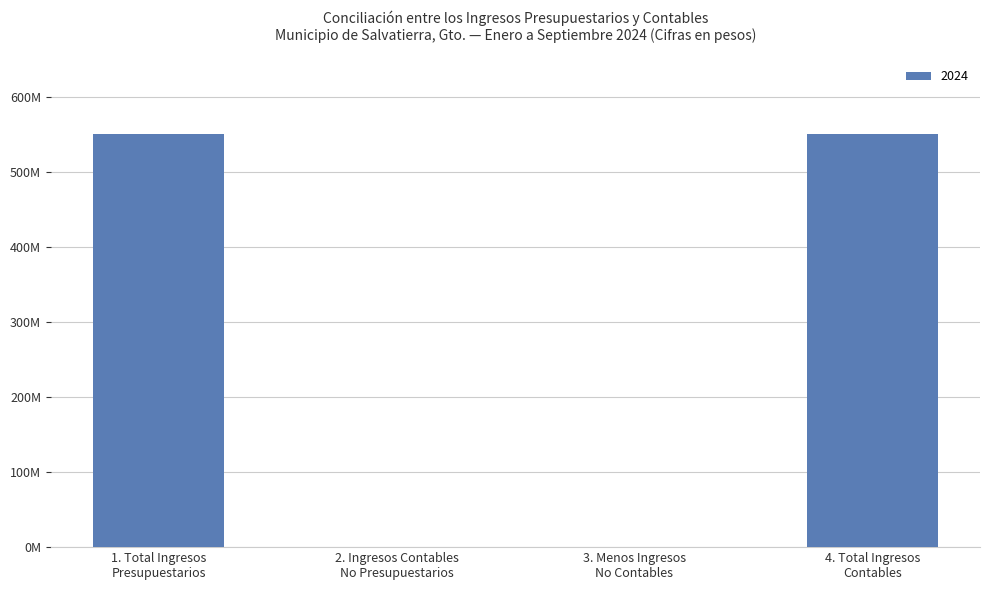

What is the difference between the maximum and minimum values?

549578705.4